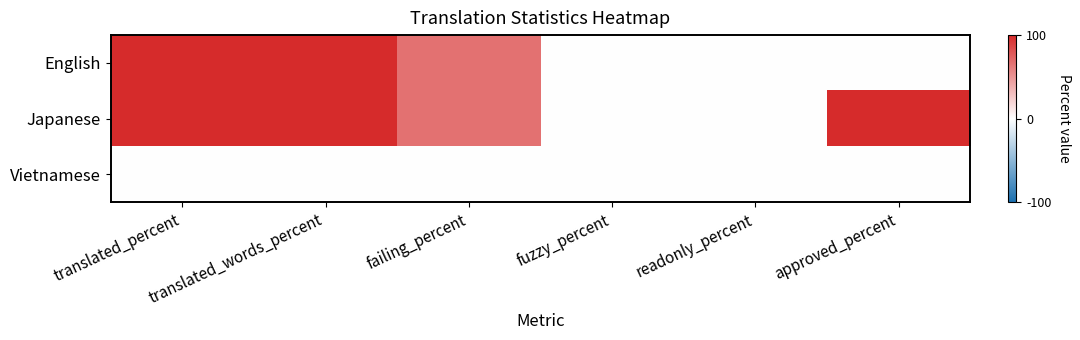

Reading left to right, extract all data points from this chart.

English: translated_percent=100.0	translated_words_percent=100.0	failing_percent=66.6	fuzzy_percent=0.0	readonly_percent=0.0	approved_percent=0.0
Japanese: translated_percent=100.0	translated_words_percent=100.0	failing_percent=66.6	fuzzy_percent=0.0	readonly_percent=0.0	approved_percent=100.0
Vietnamese: translated_percent=0.0	translated_words_percent=0.0	failing_percent=0.0	fuzzy_percent=0.0	readonly_percent=0.0	approved_percent=0.0